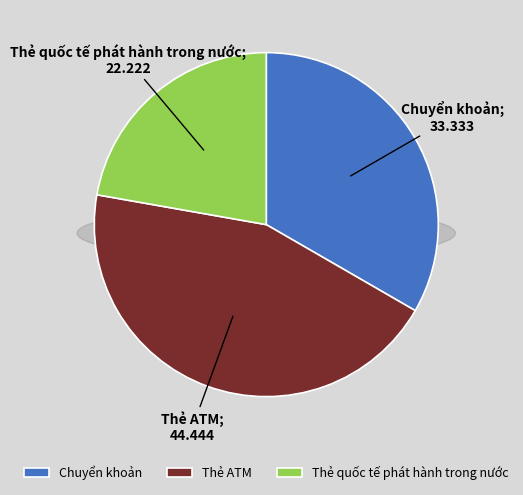

What is the total percentage of Chuyển khoản and Thẻ ATM?

77.8%